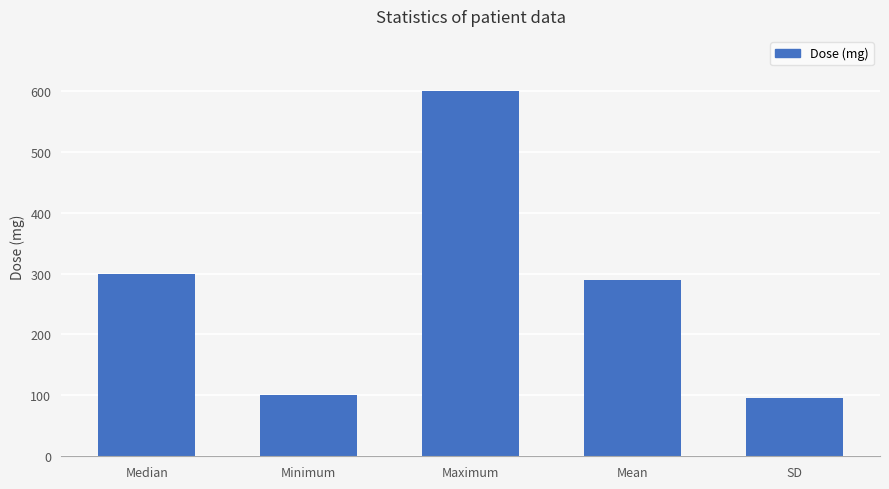

Are the bars grouped side by side (vs. stacked)?

No